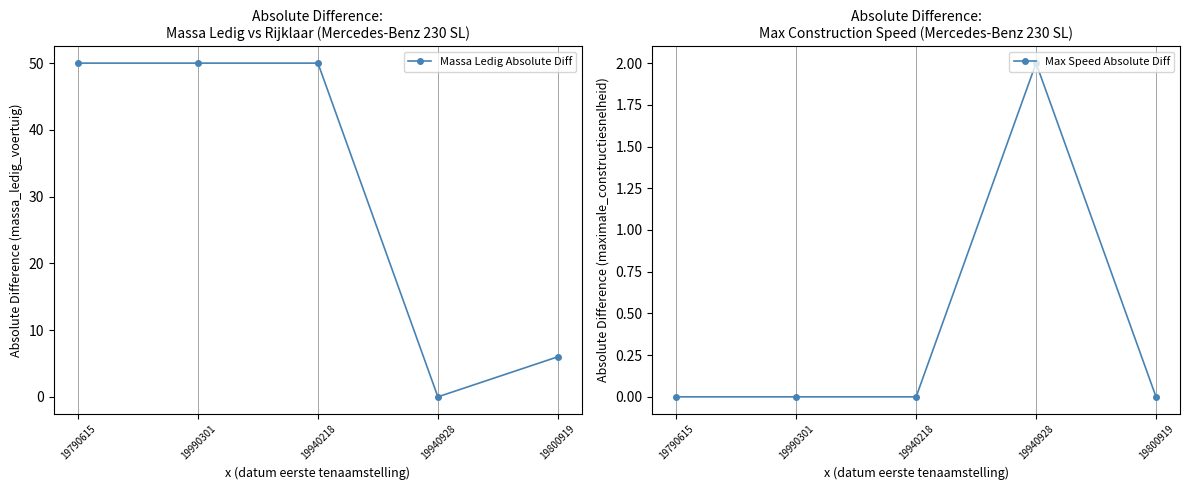

Reading left to right, transcribe all the data shown in this chart.

Massa Ledig Absolute Diff: 50	50	50	0	6
Max Speed Absolute Diff: 0	0	0	2	0